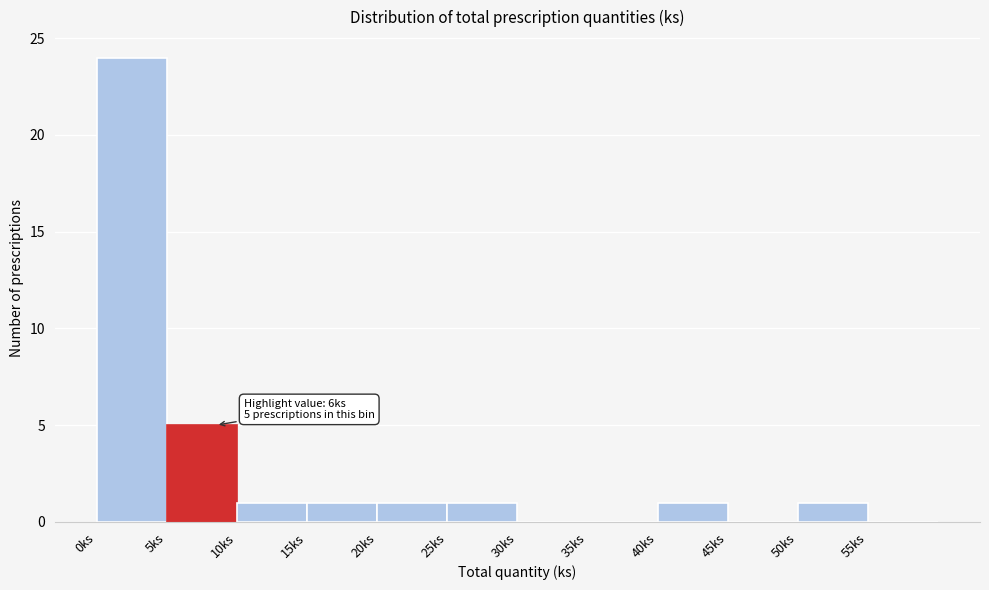

Over which range of the x-axis is the bar tallest?

0 to 5